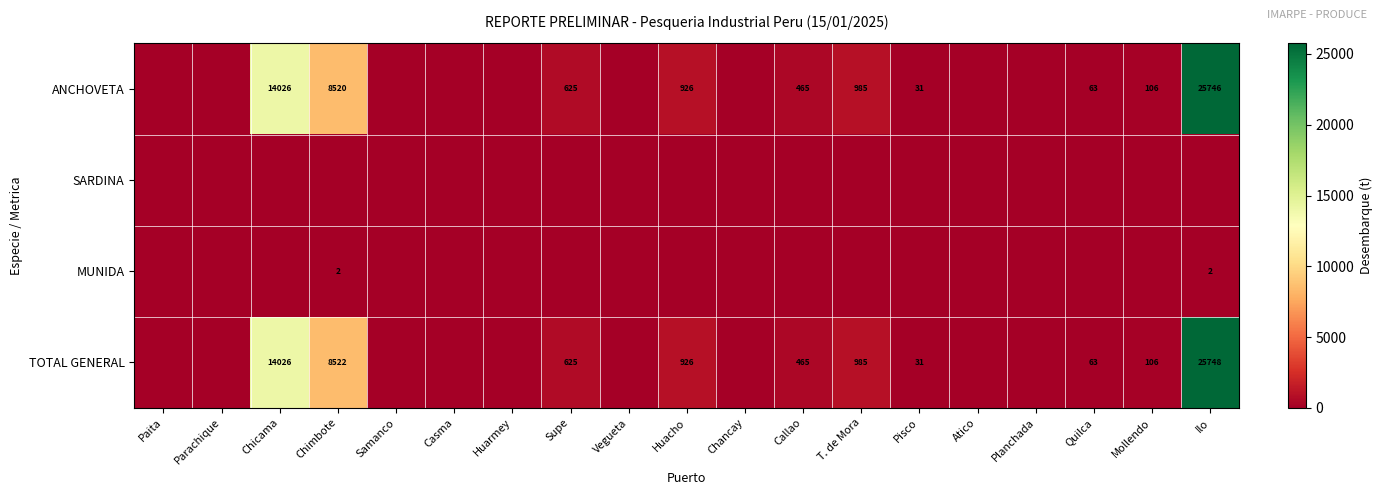

The value of ANCHOVETA at Callao is 665. True or false?

False